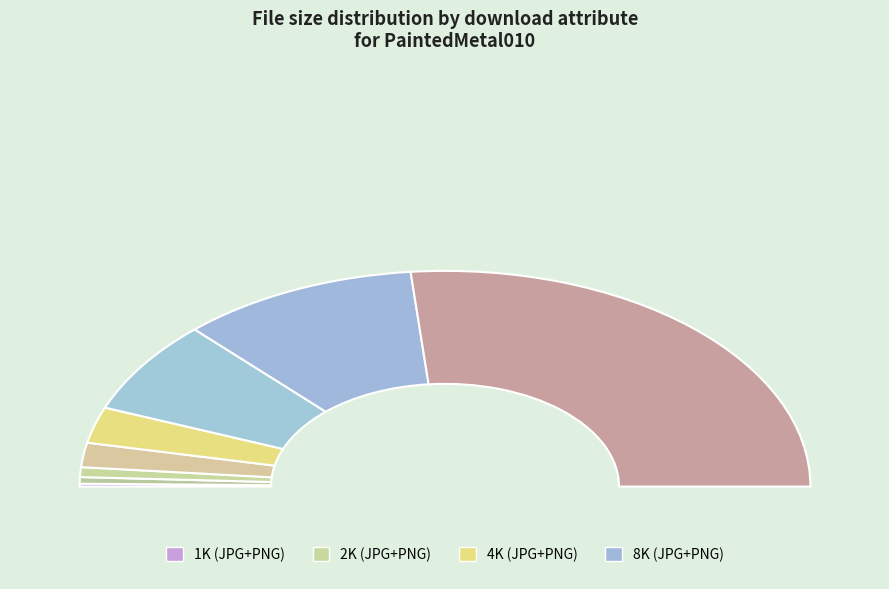

What is the largest slice in the pie chart?

8K-PNG